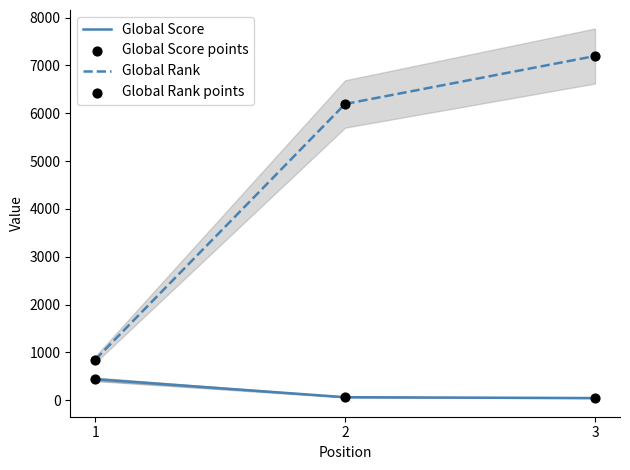

Which series has the largest total across all categories?

Global Rank